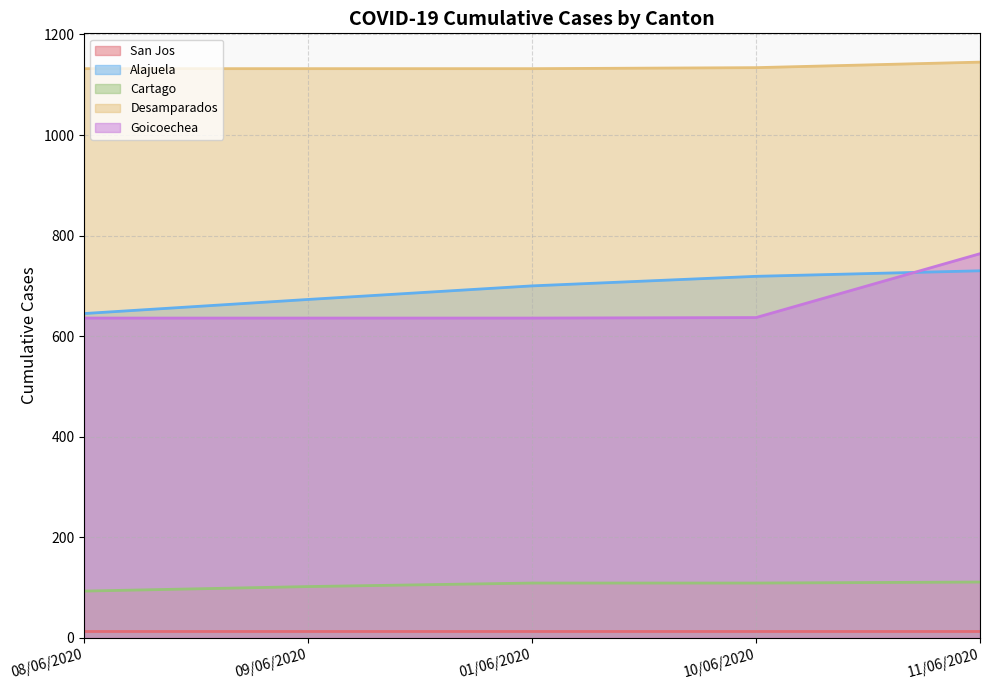

How many distinct data groups are displayed?

5